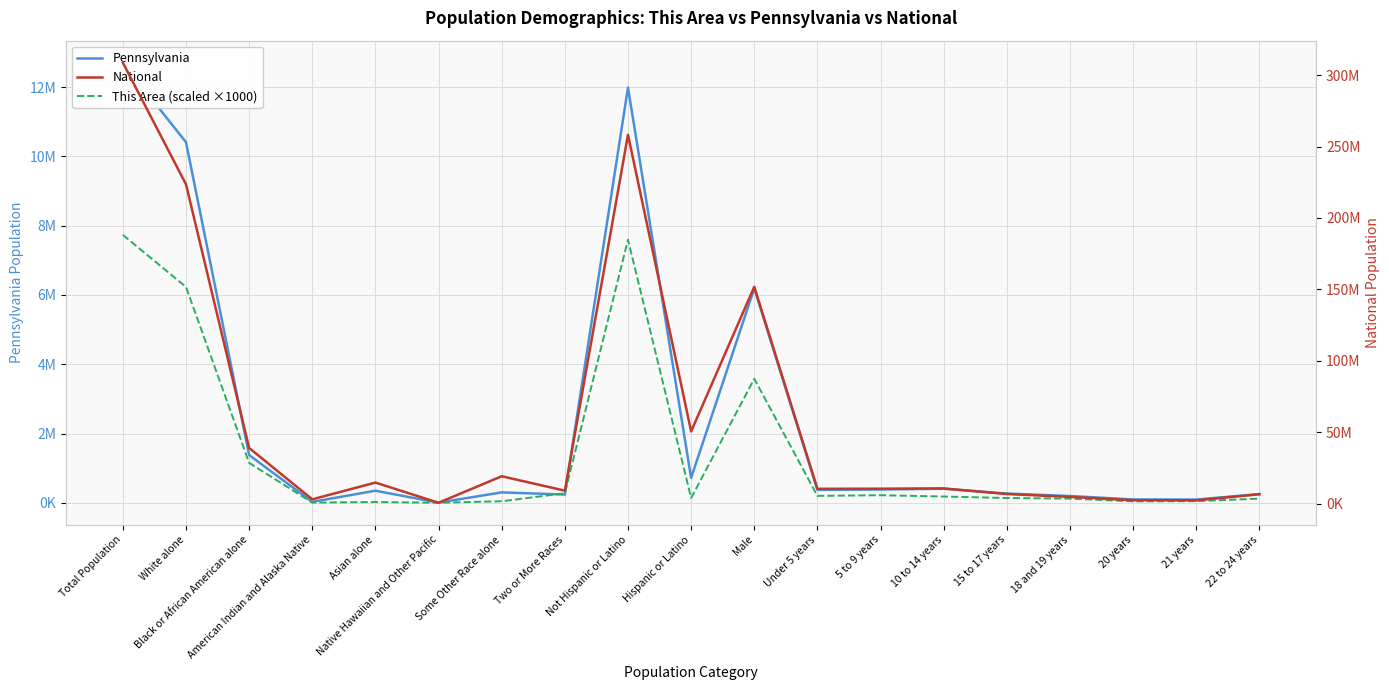

At which category is the sum across all series the highest?

Total Population